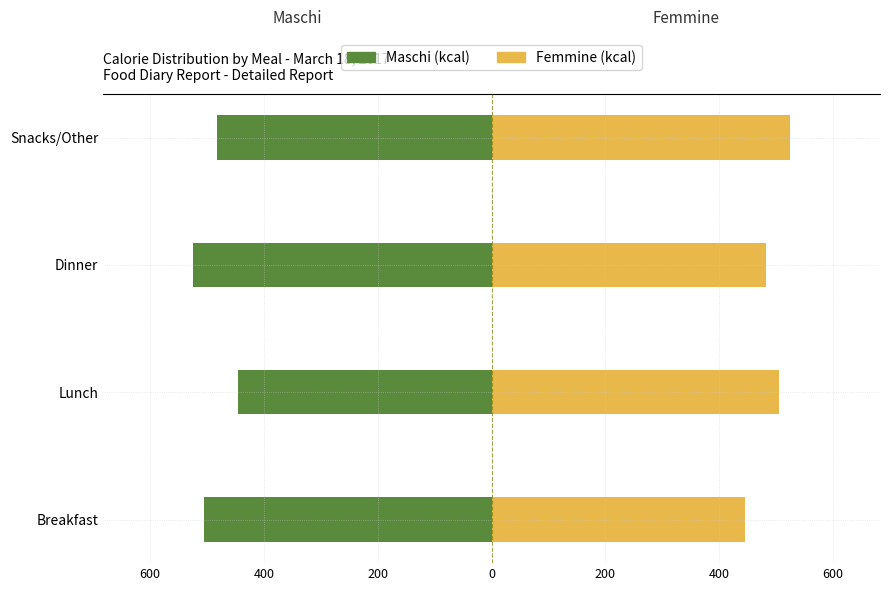

At how many categories does at least one series exceed 304?

4